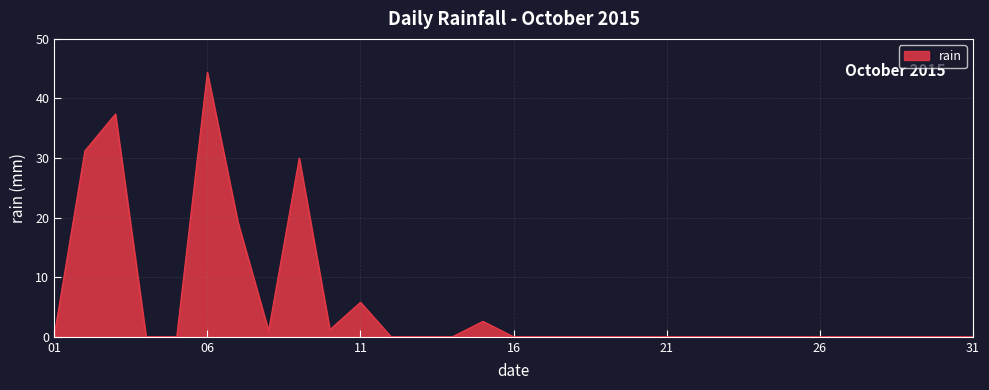

What is the difference between the maximum and minimum values?

44.4